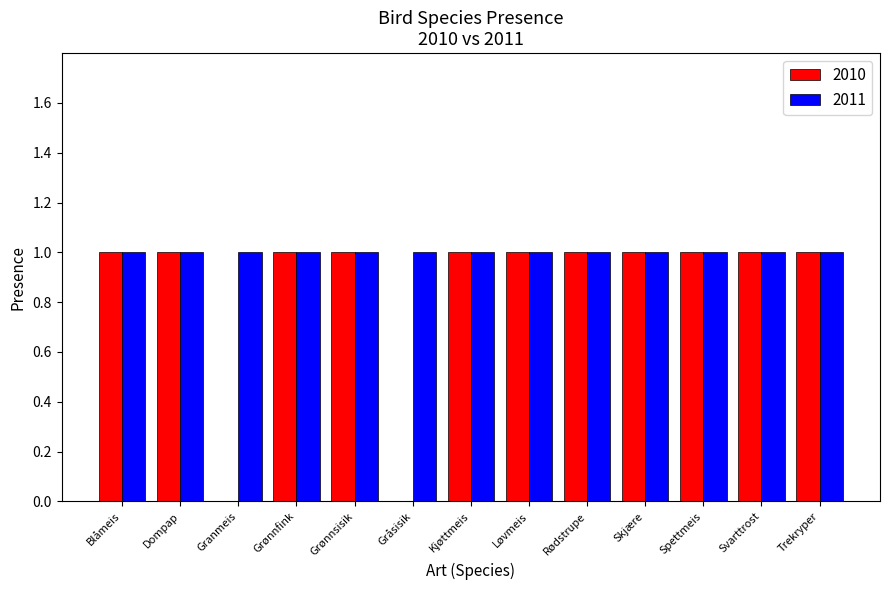

Which series has the largest total across all categories?

2011